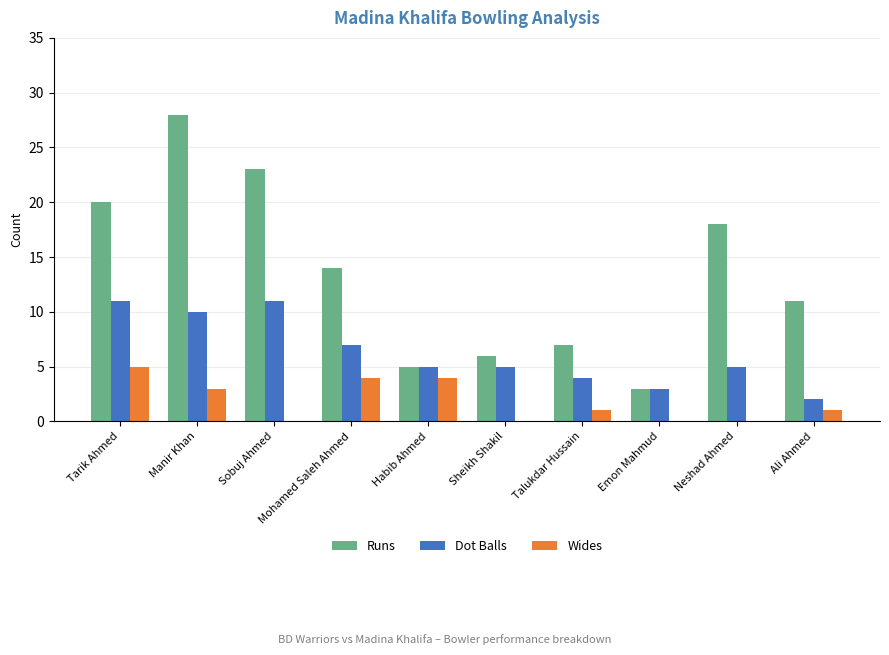

Does the chart contain stacked bars?

No